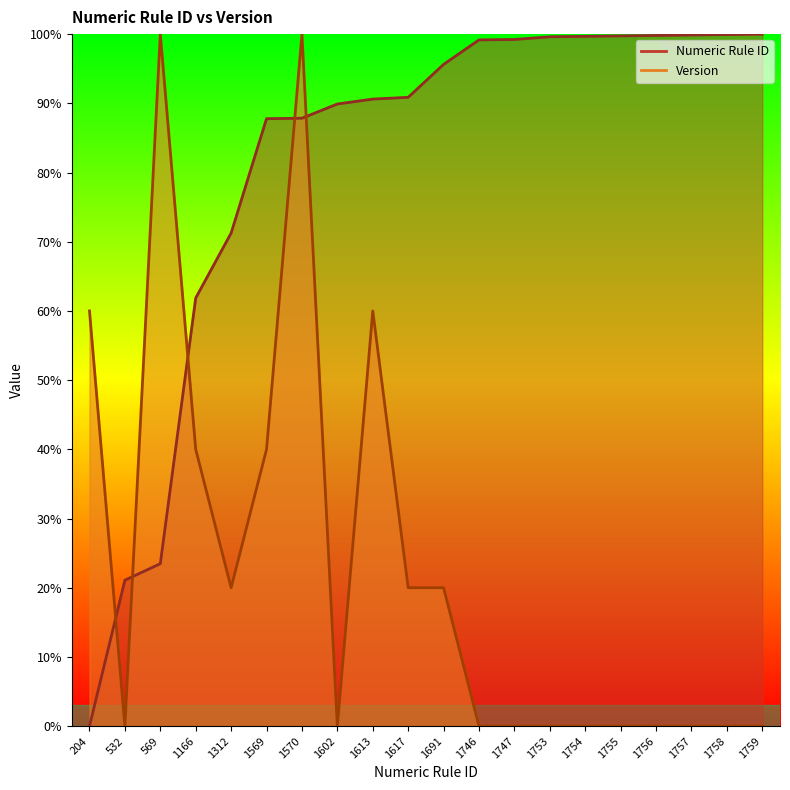

How many times do Version and Numeric Rule ID cross each other?

5